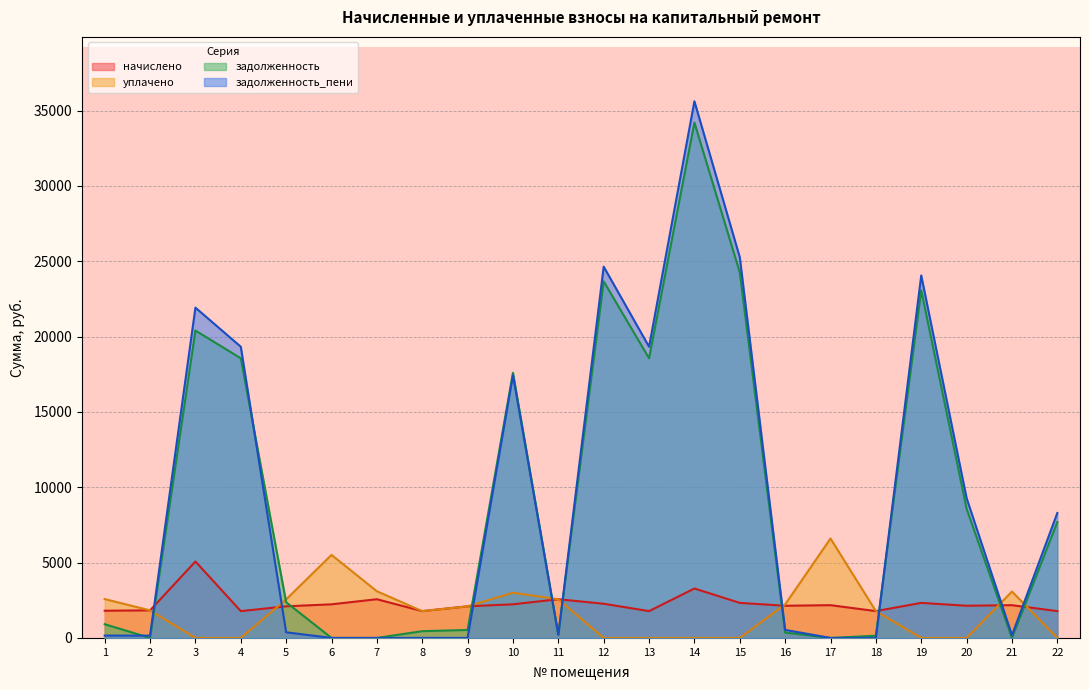

Where is задолженность_пени nearest to the value 17811?

10